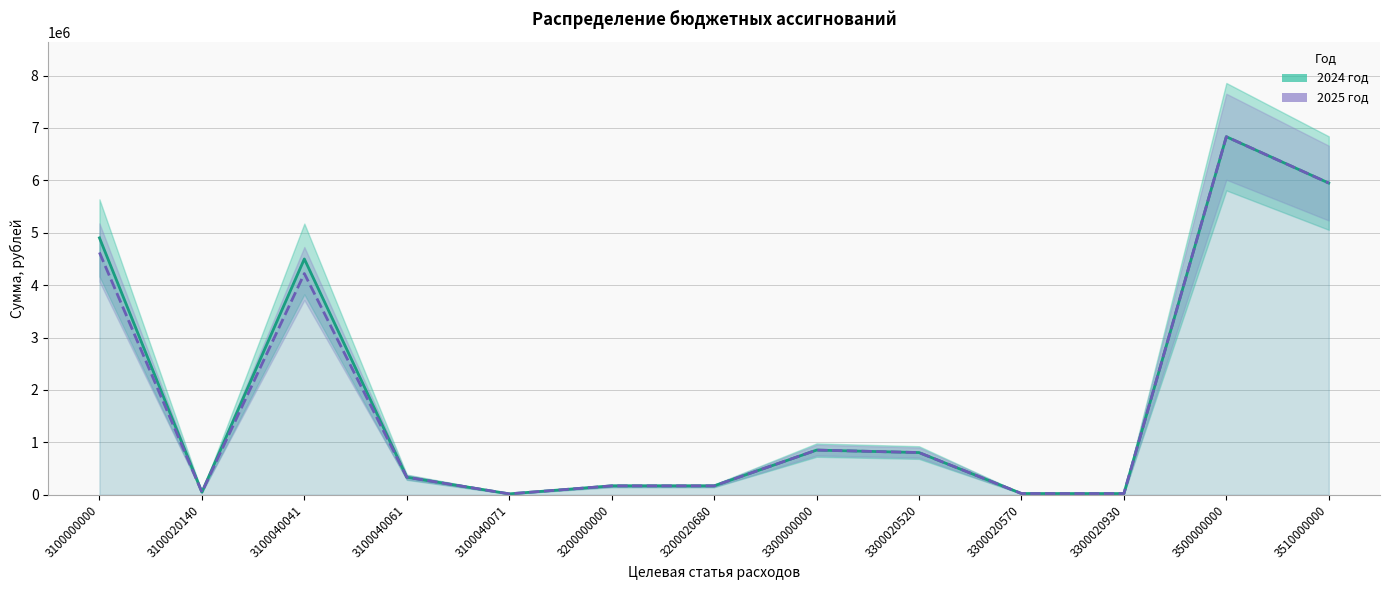

What is the minimum value for 2024 год?

17500